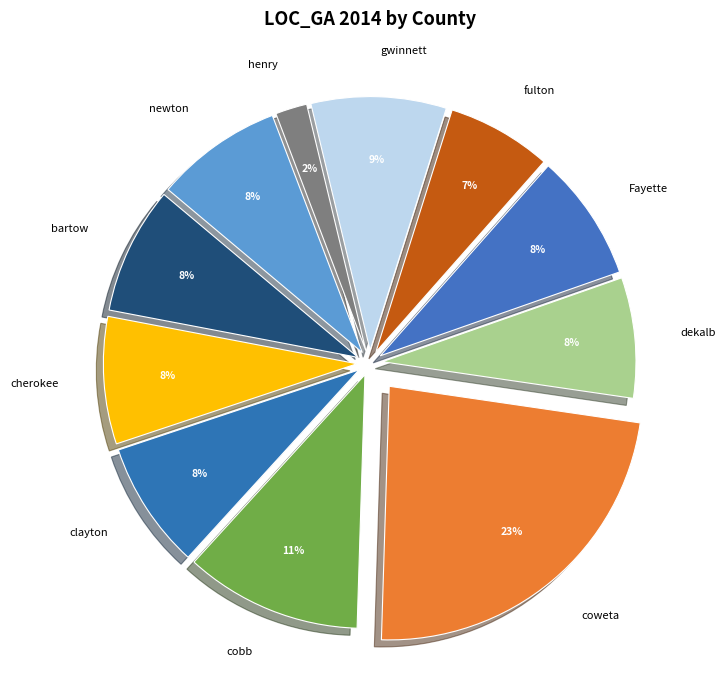

What percentage is the cobb slice, to the nearest percent?

11%